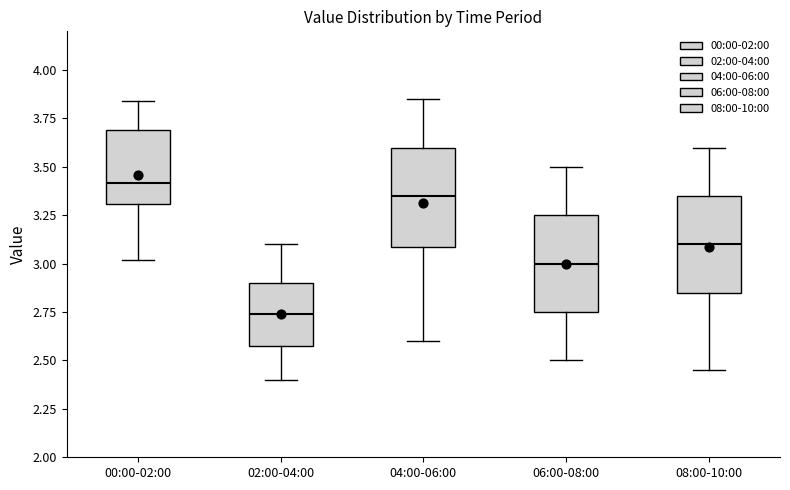

Reading left to right, transcribe this box plot: for each box, give where its median line is, the range the box spans, and where its two whiskers end, as read against the y-axis. The values are not printed on the chart, so give them approximately, as read against the axis.

00:00-02:00: median 3.40, box 3.30 to 3.70, whiskers 3.00 to 3.85
02:00-04:00: median 2.75, box 2.55 to 2.90, whiskers 2.40 to 3.10
04:00-06:00: median 3.35, box 3.10 to 3.60, whiskers 2.60 to 3.85
06:00-08:00: median 3.00, box 2.75 to 3.25, whiskers 2.50 to 3.50
08:00-10:00: median 3.10, box 2.85 to 3.35, whiskers 2.45 to 3.60